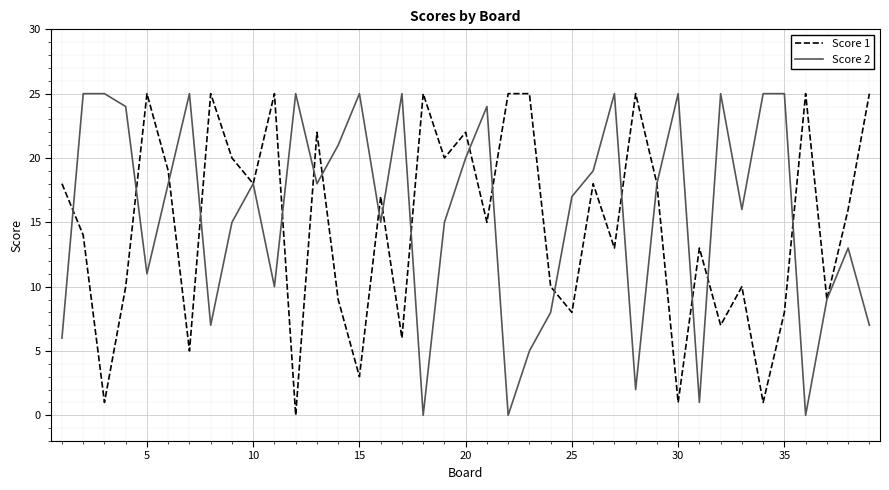

True or false: Score 2 has more than 0 interior local peaks.

True